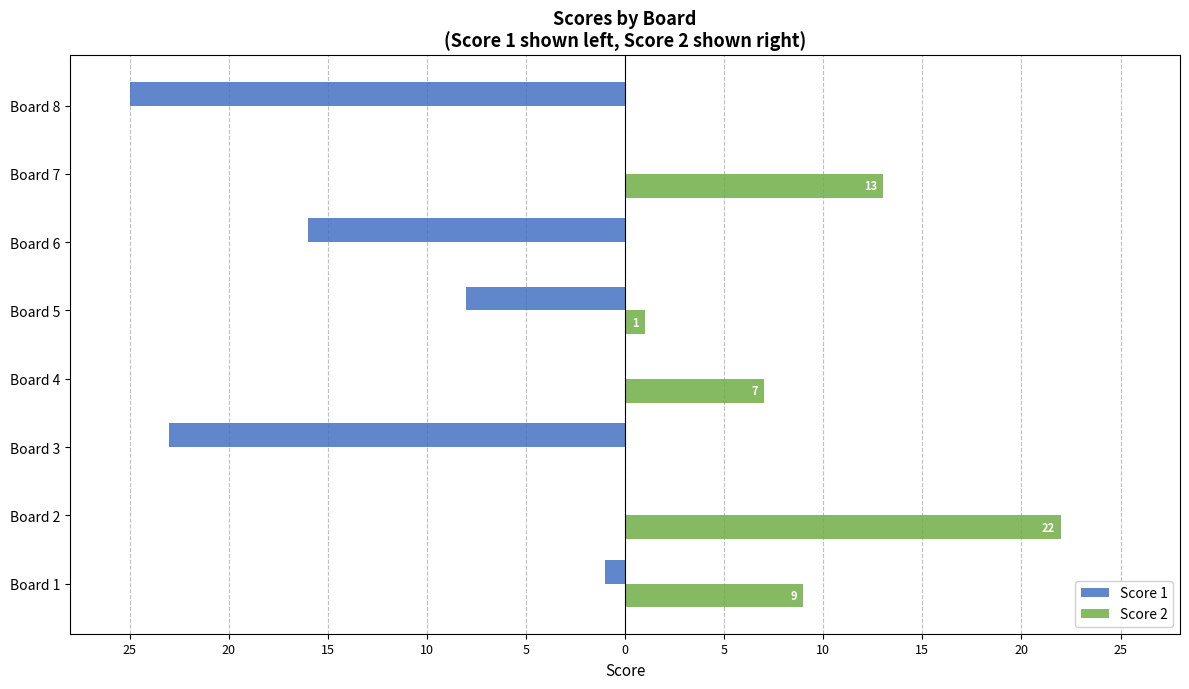

Which series has the largest range (max minus min)?

Score 1